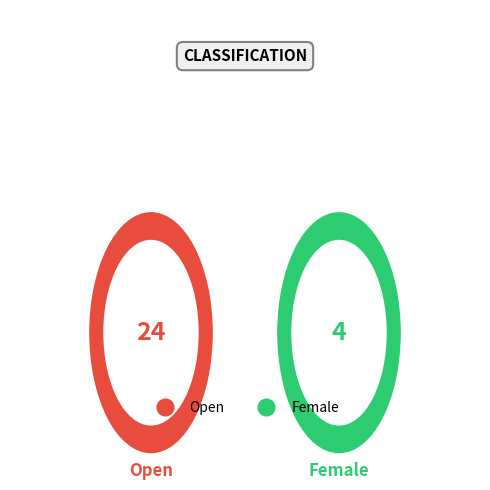

True or false: Female accounts for 14% of the total.

True